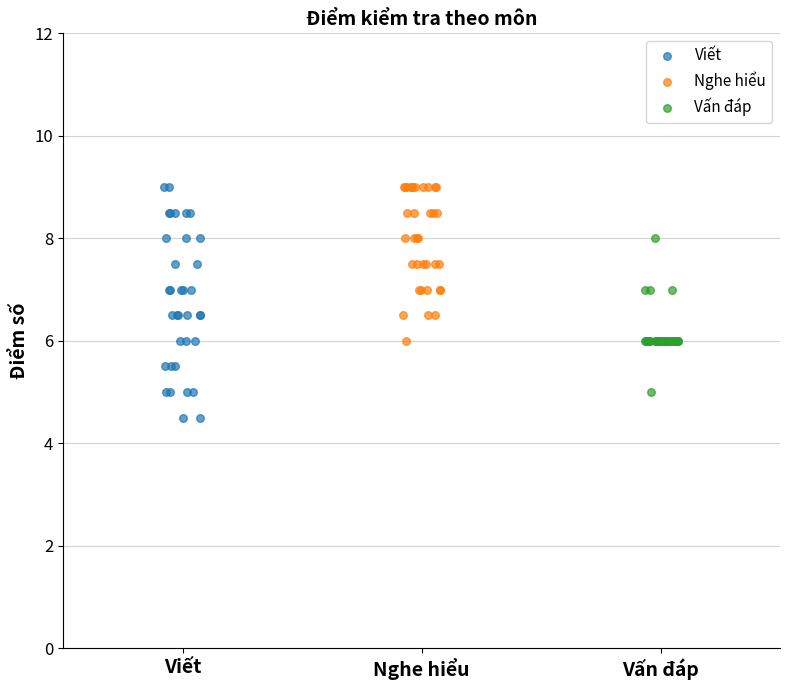

Which series has the widest spread of Y values?

Viết